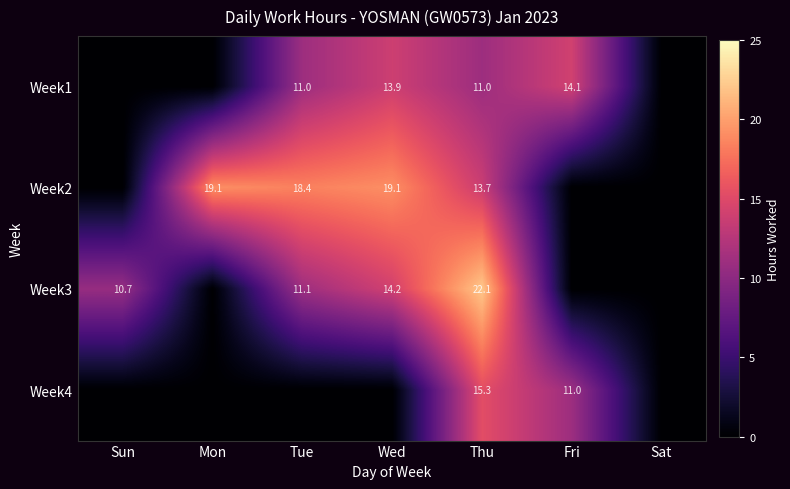

What is the sum of the Week3 values at Sun and Thu?

32.8